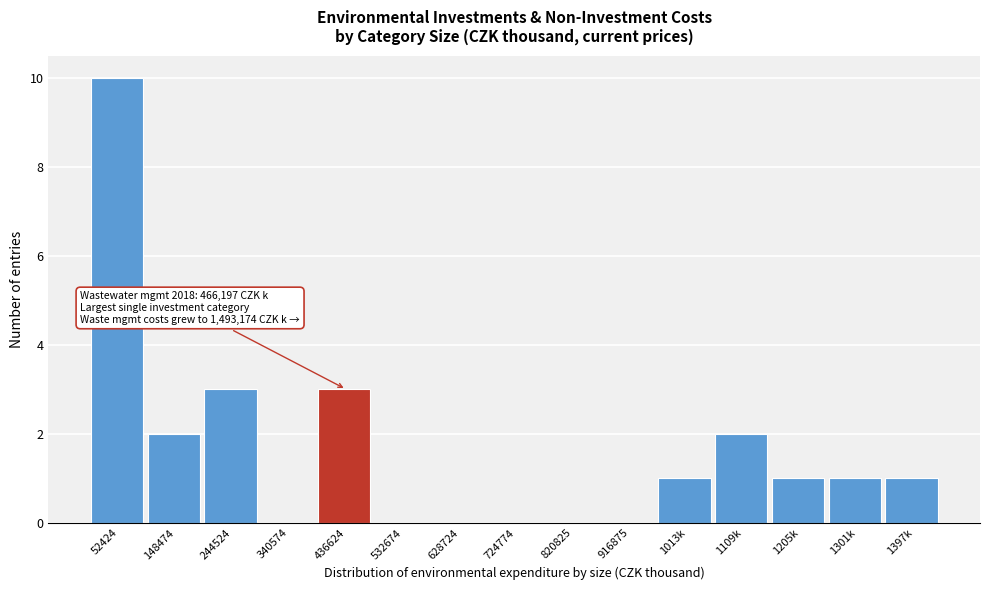

Reading left to right, transcribe all the data shown in this chart.

52424=10	148474=2	244524=3	340574=0	436624=3	532674=0	628724=0	724774=0	820825=0	916875=0	1013k=1	1109k=2	1205k=1	1301k=1	1397k=1